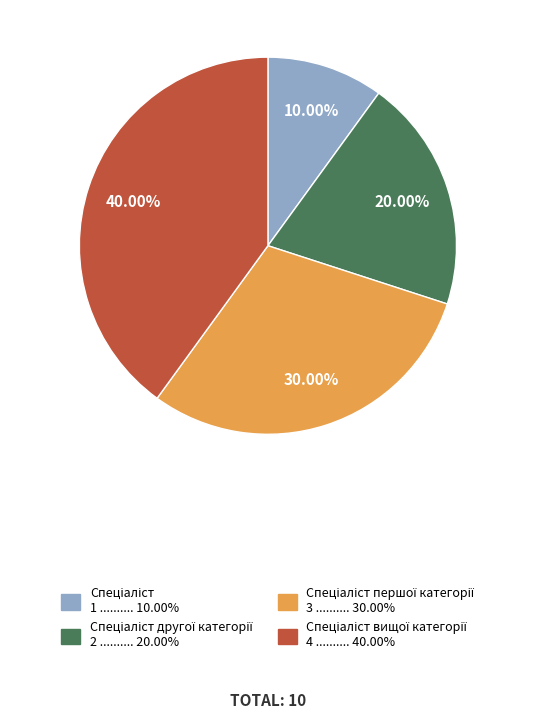

Is there a majority slice in this chart?

No